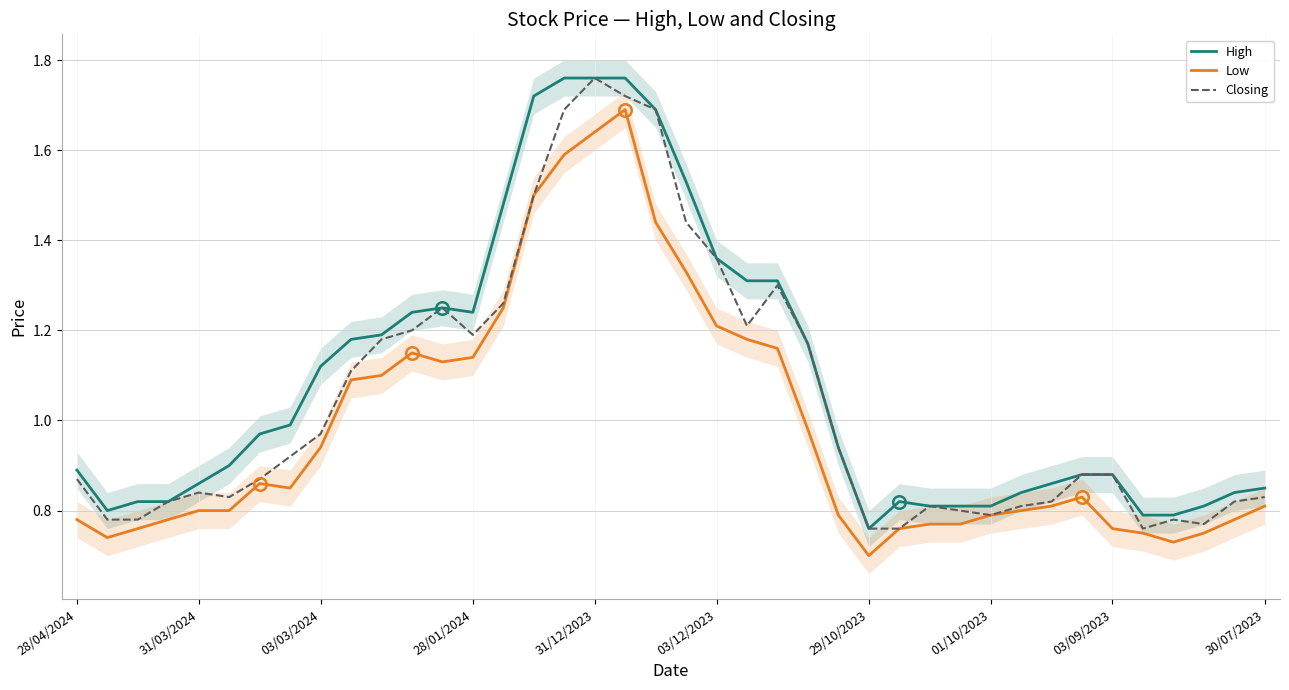

How many lines are shown in the chart?

3